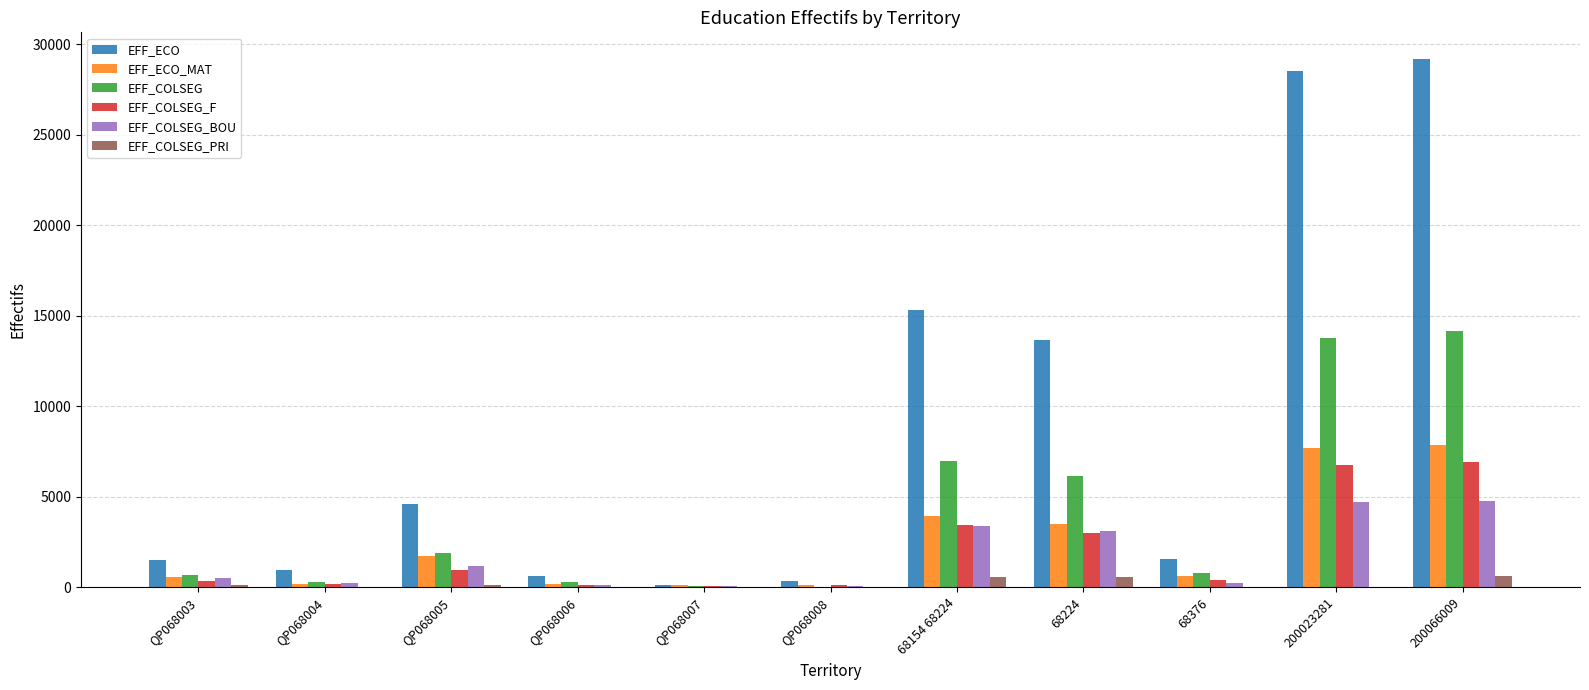

How many groups of bars are there?

11